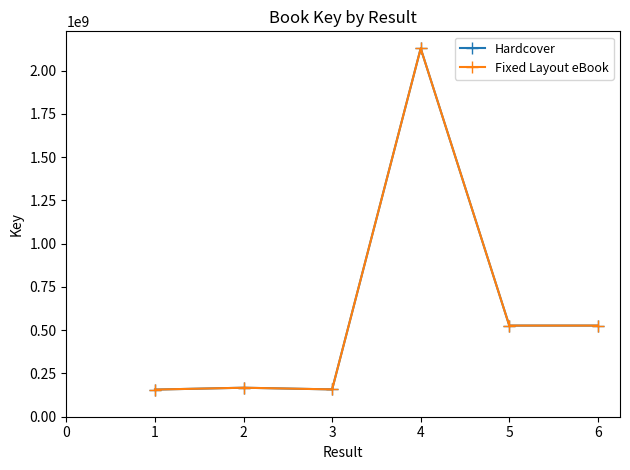

Which series has the widest spread of values?

Hardcover